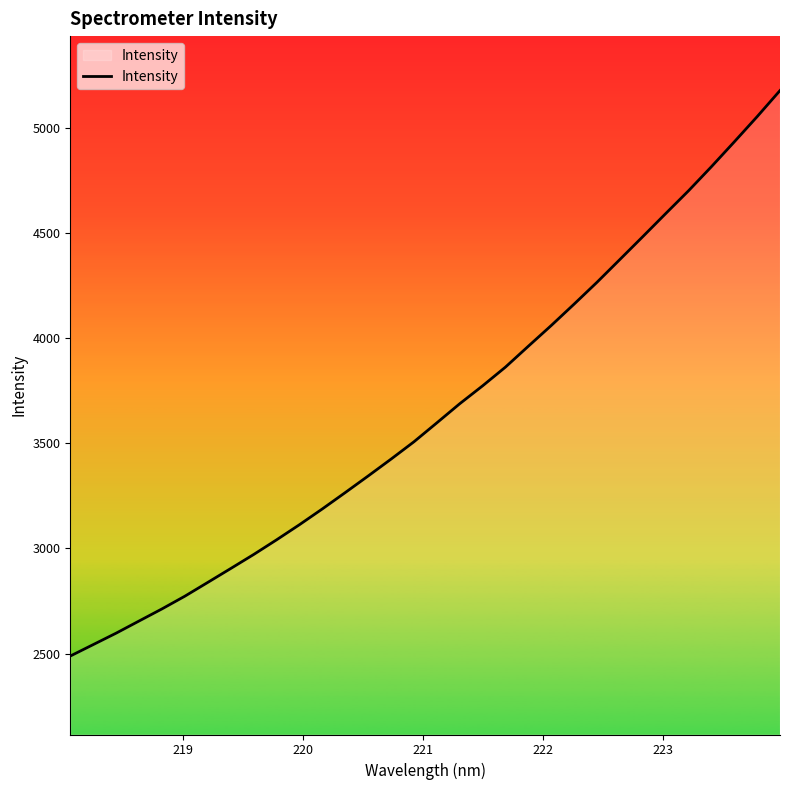

What is the difference between the maximum and minimum values?

2689.7